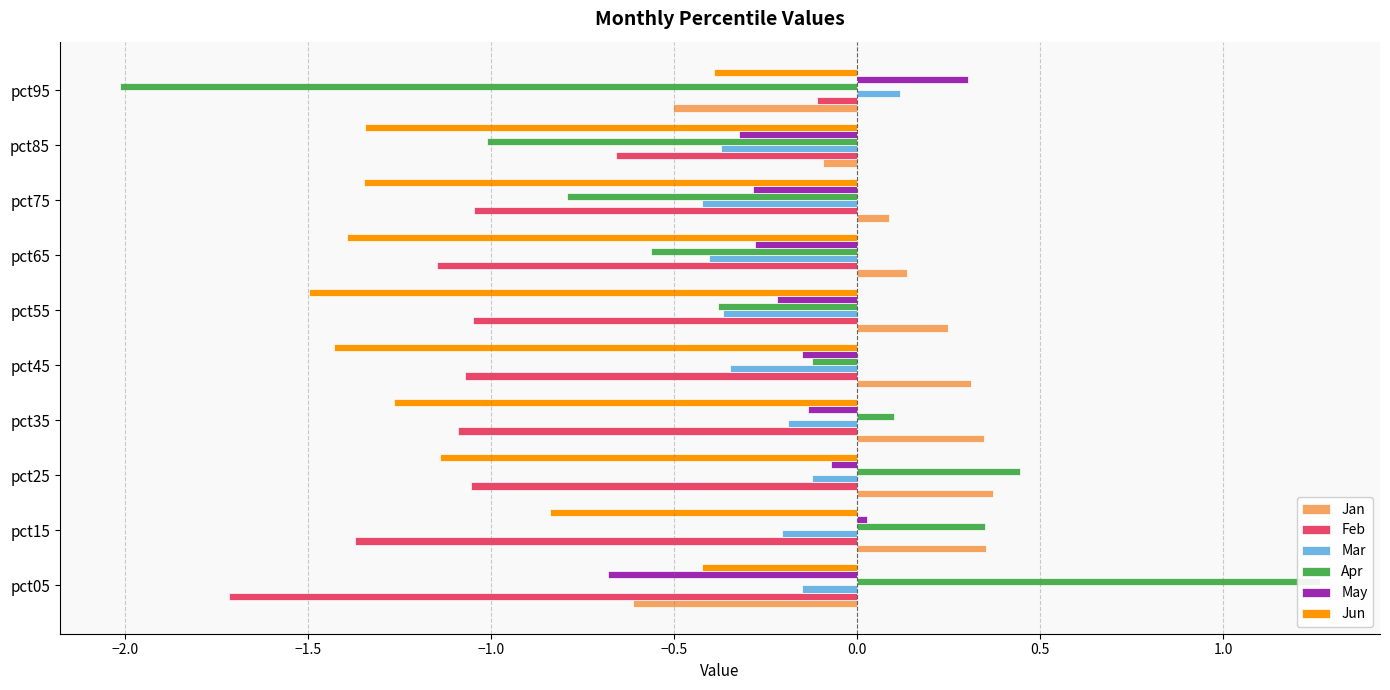

How many bars are there in total?

60